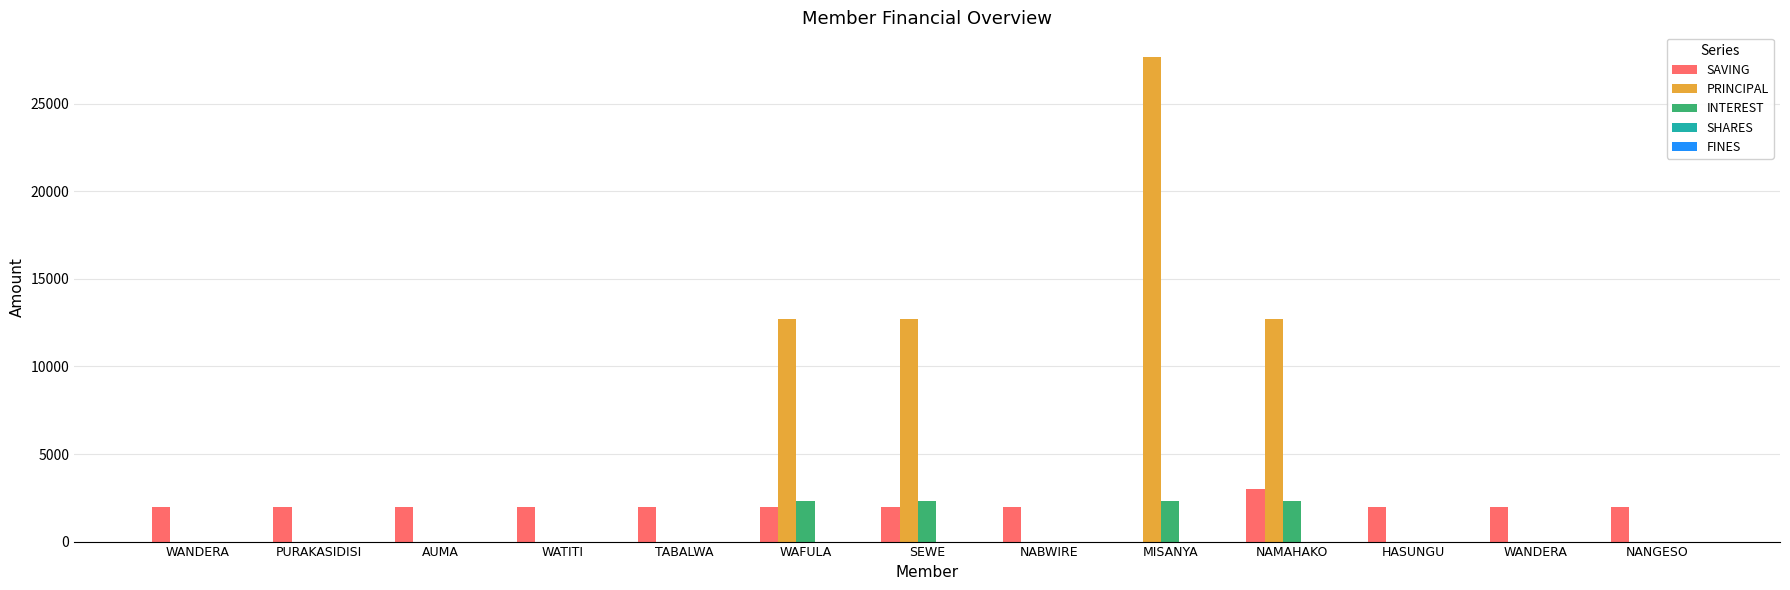

How many data points does each series have?

13